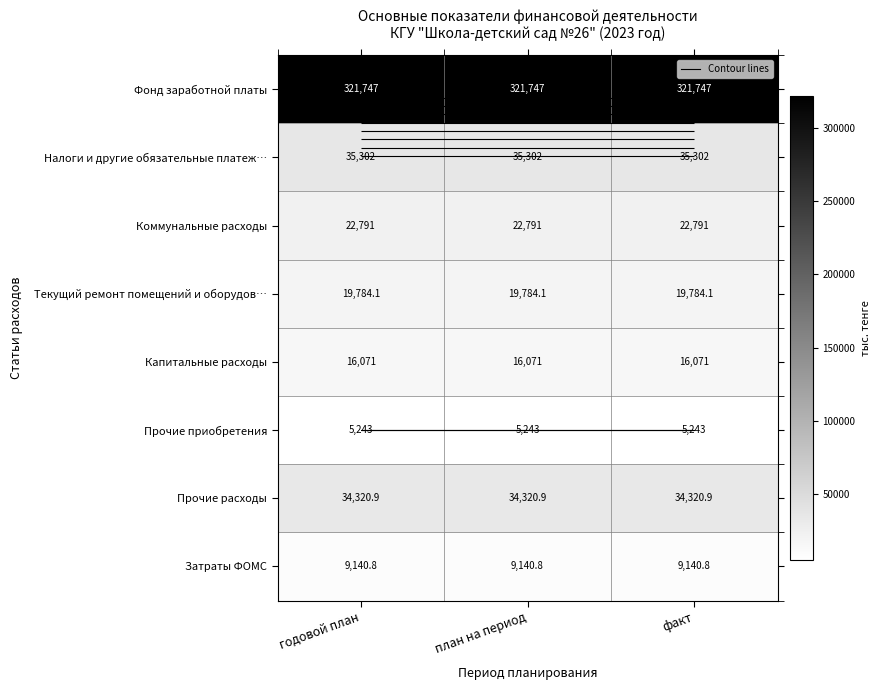

Rank the series at план на период from lowest to highest value.

Прочие приобретения, Затраты ФОМС, Капитальные расходы, Текущий ремонт помещений и оборудов…, Коммунальные расходы, Прочие расходы, Налоги и другие обязательные платеж…, Фонд заработной платы